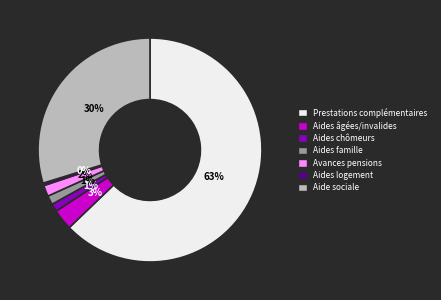

To the nearest percent, what percentage of the pie is Aides âgées/invalides?

3%